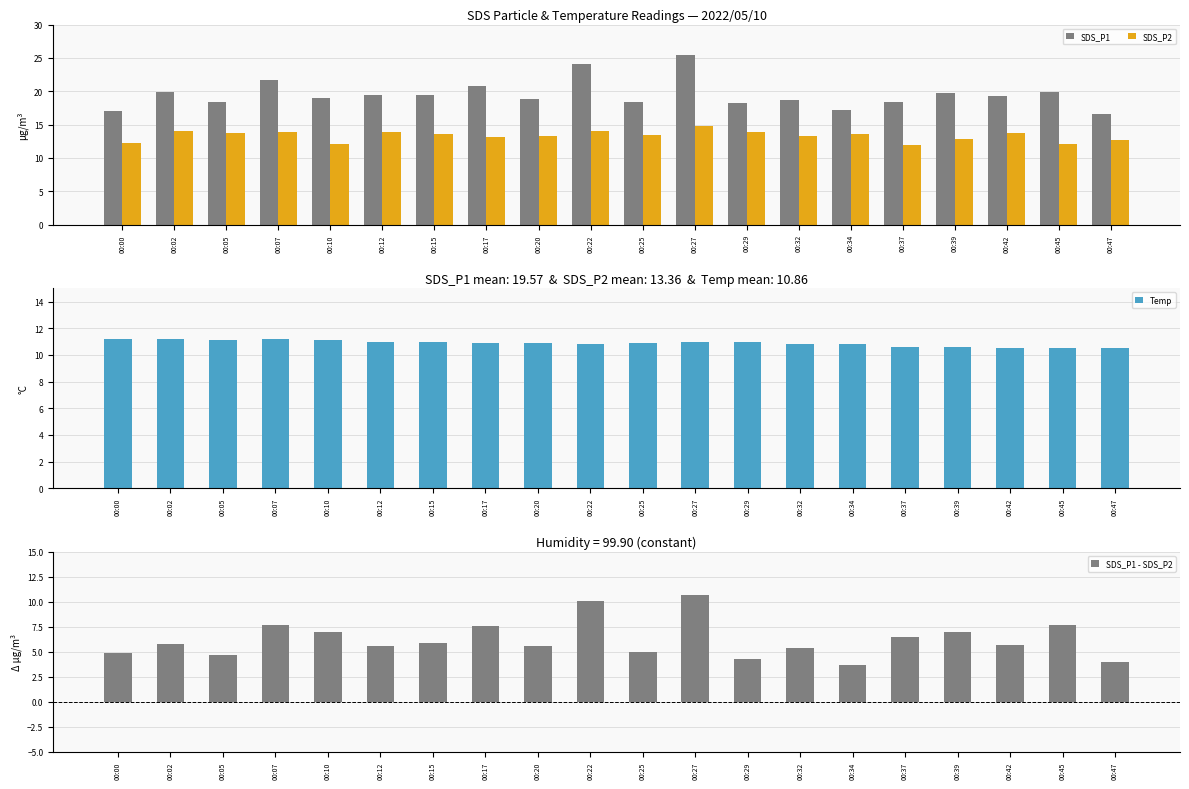

What is the greatest value displayed?

25.4